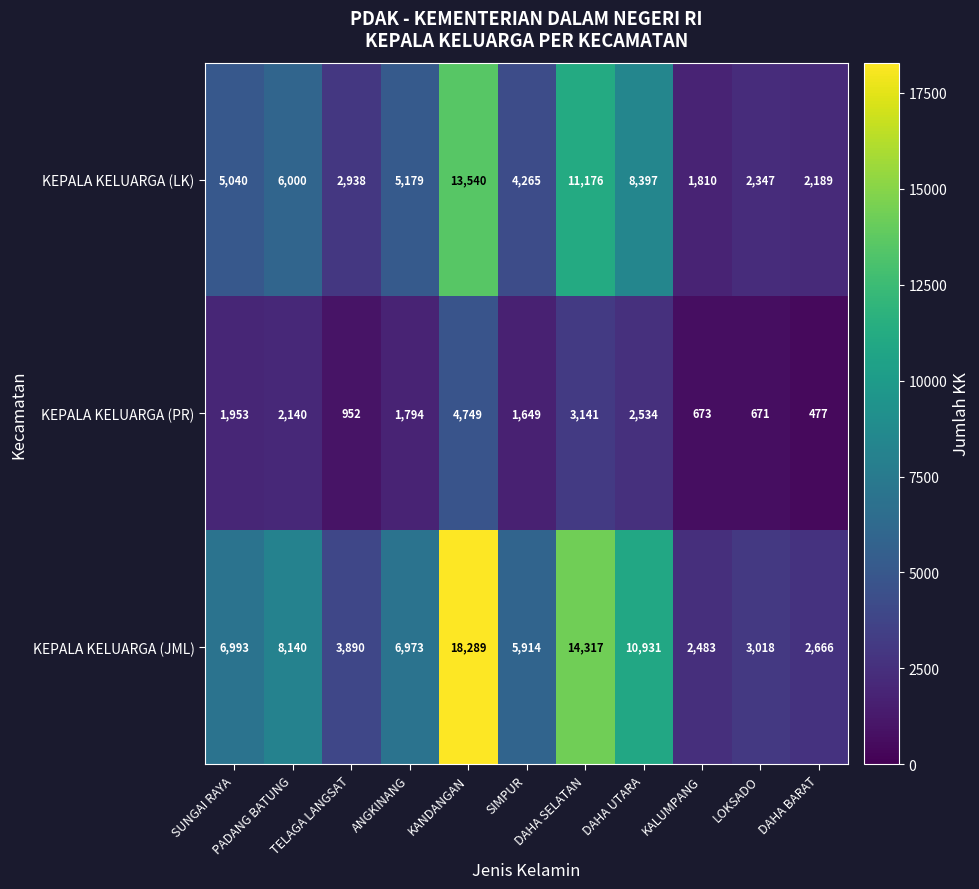

Rank the series by their average value, from highest to lowest.

KEPALA KELUARGA (JML), KEPALA KELUARGA (LK), KEPALA KELUARGA (PR)